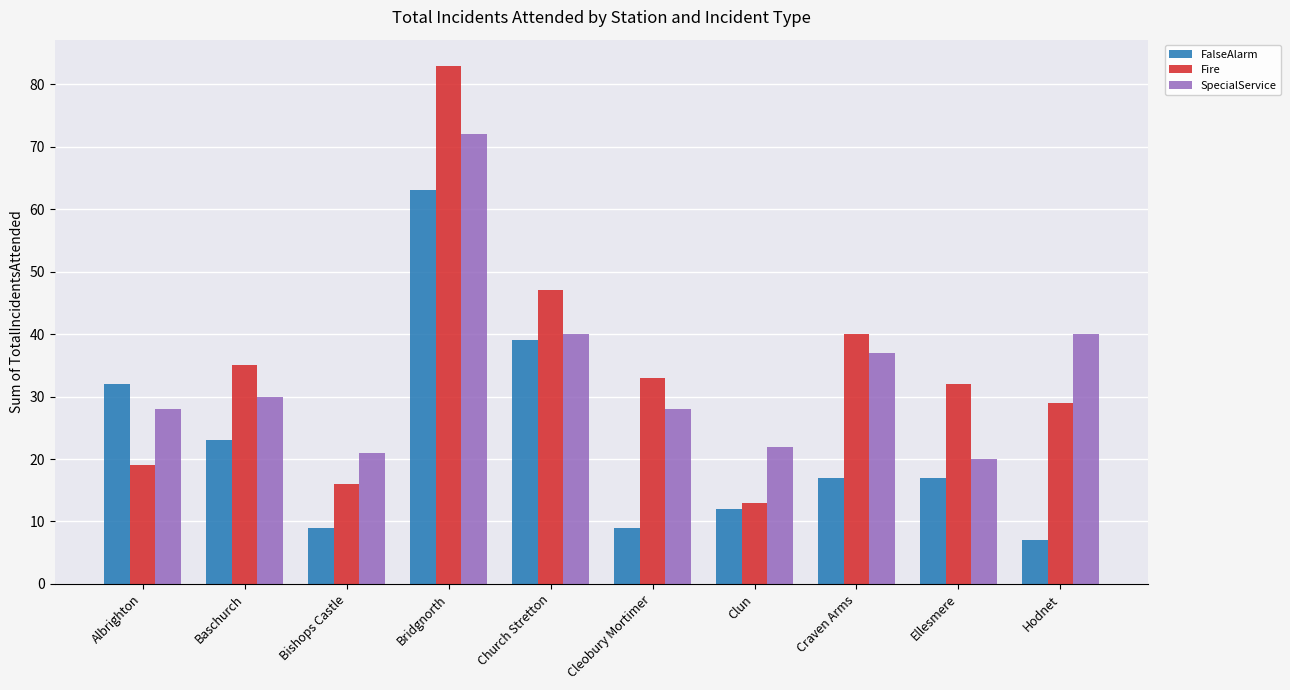

What is the difference between the Fire values at Hodnet and Bishops Castle?

13